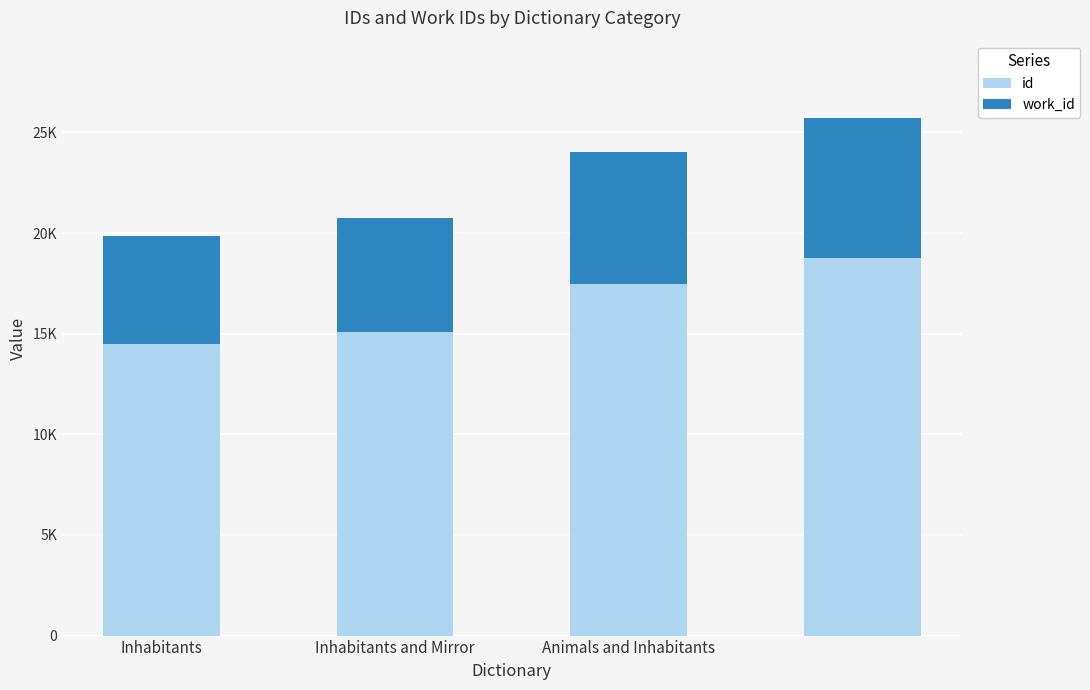

What are all the series names shown in the legend?

id, work_id